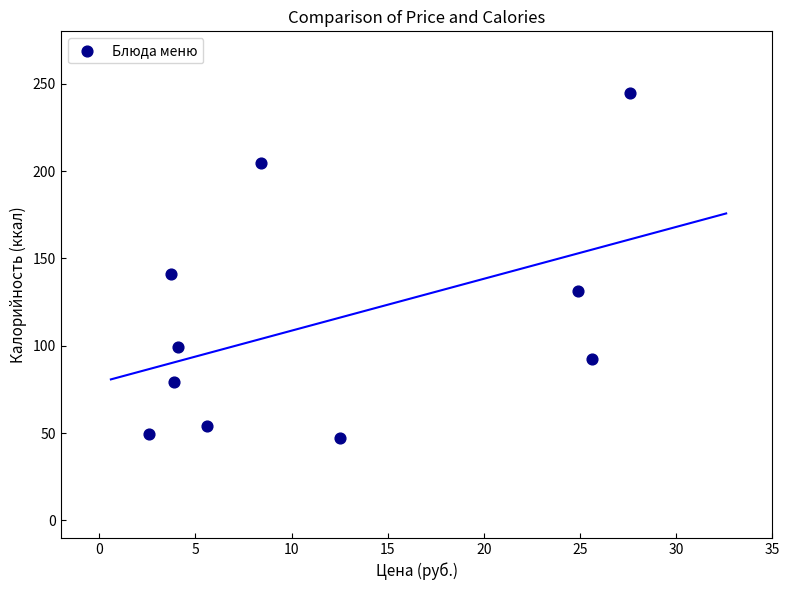

What Y value in the scatter plot is closest to 145?

141.0